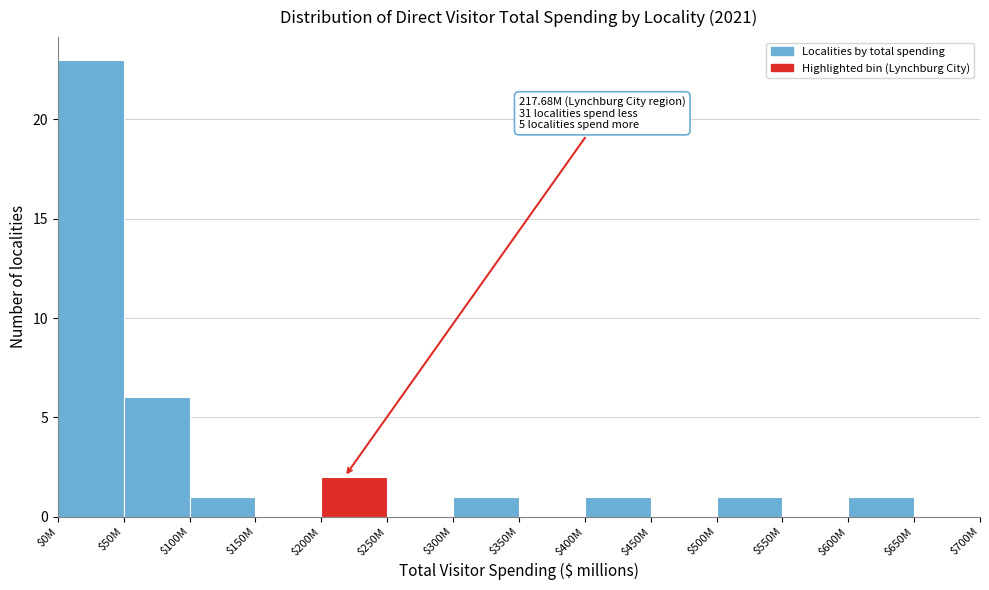

Is it true that the value at $500M is 1?

True